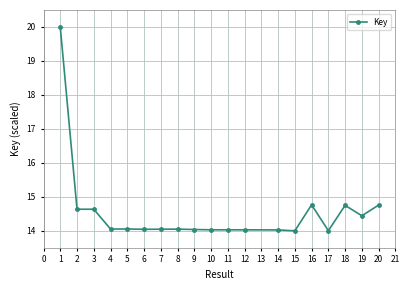

What is the approximate value at 9?

14.0